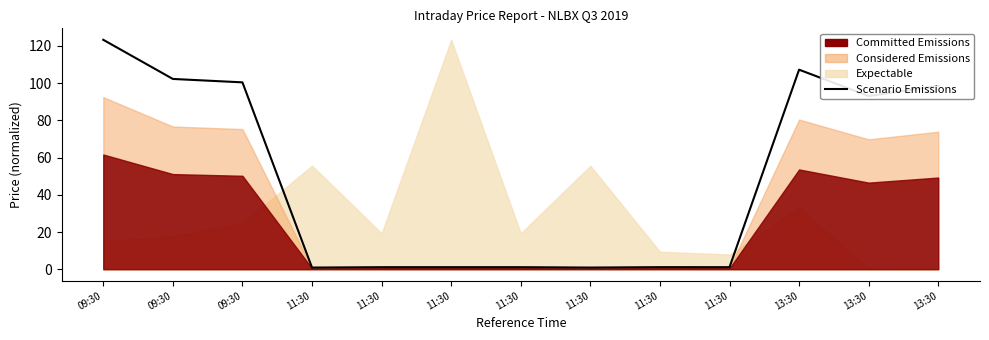

How many data points are less than 1?

2